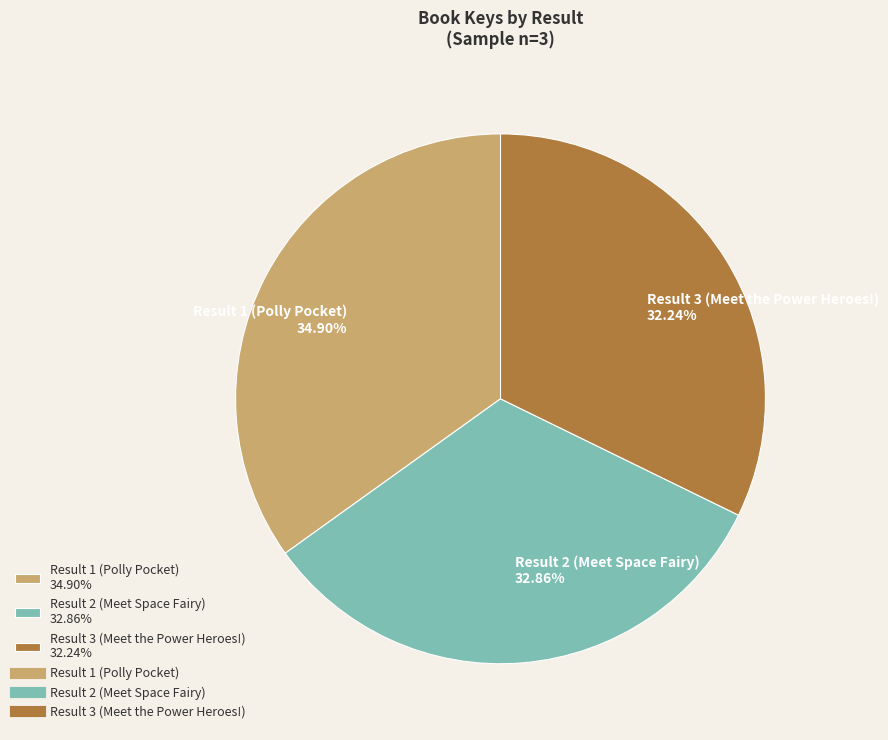

Combined, what portion of the pie is Result 1 (Polly Pocket) and Result 3 (Meet the Power Heroes!)?

67.1%